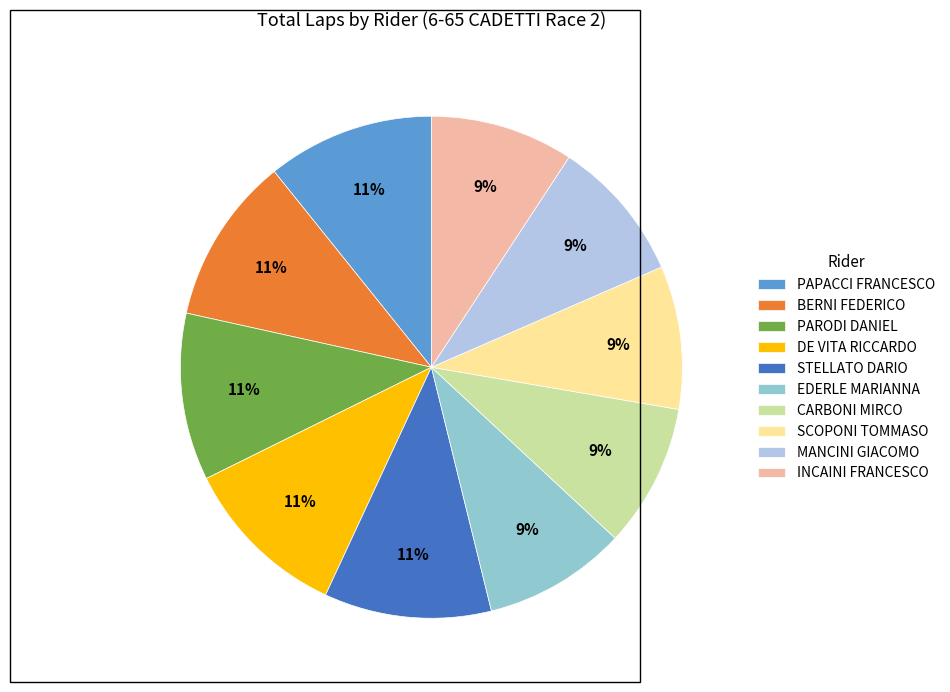

True or false: PARODI DANIEL accounts for 22% of the total.

False